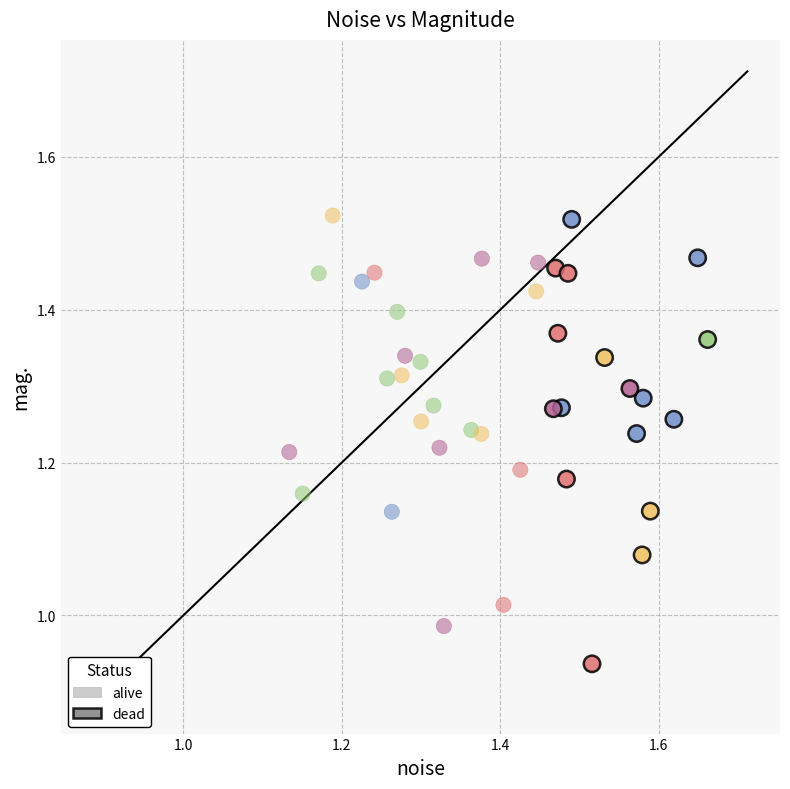

Which series contains the lowest Y value?

dead